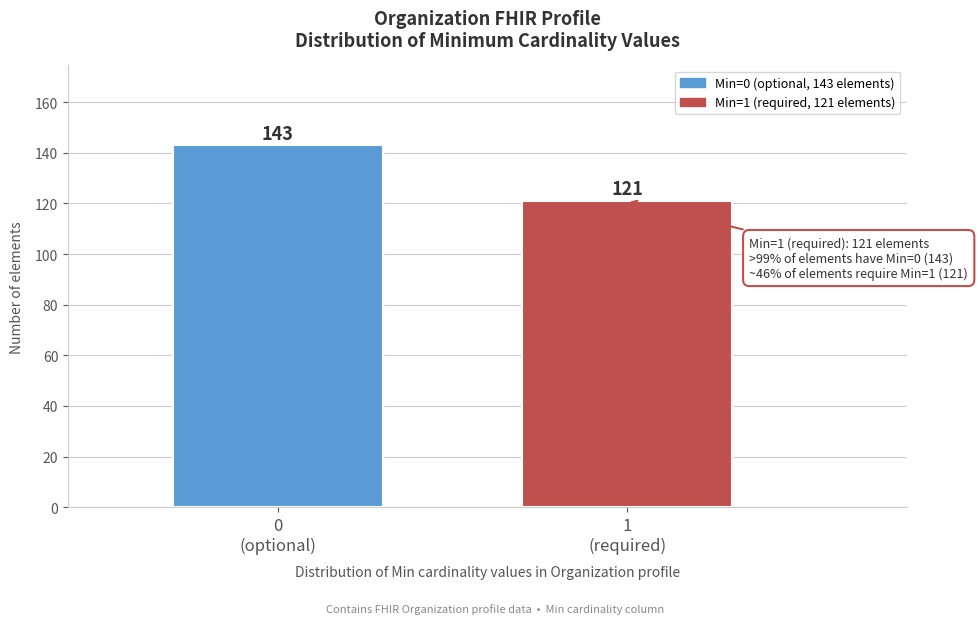

Reading right to left, list all the values displayed in this chart.

121	143